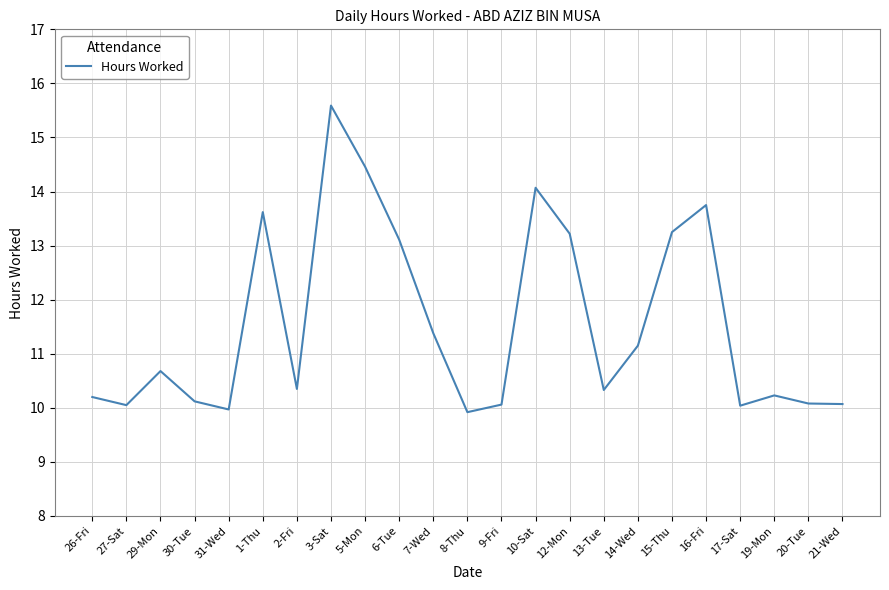

What is the greatest value displayed?

15.6